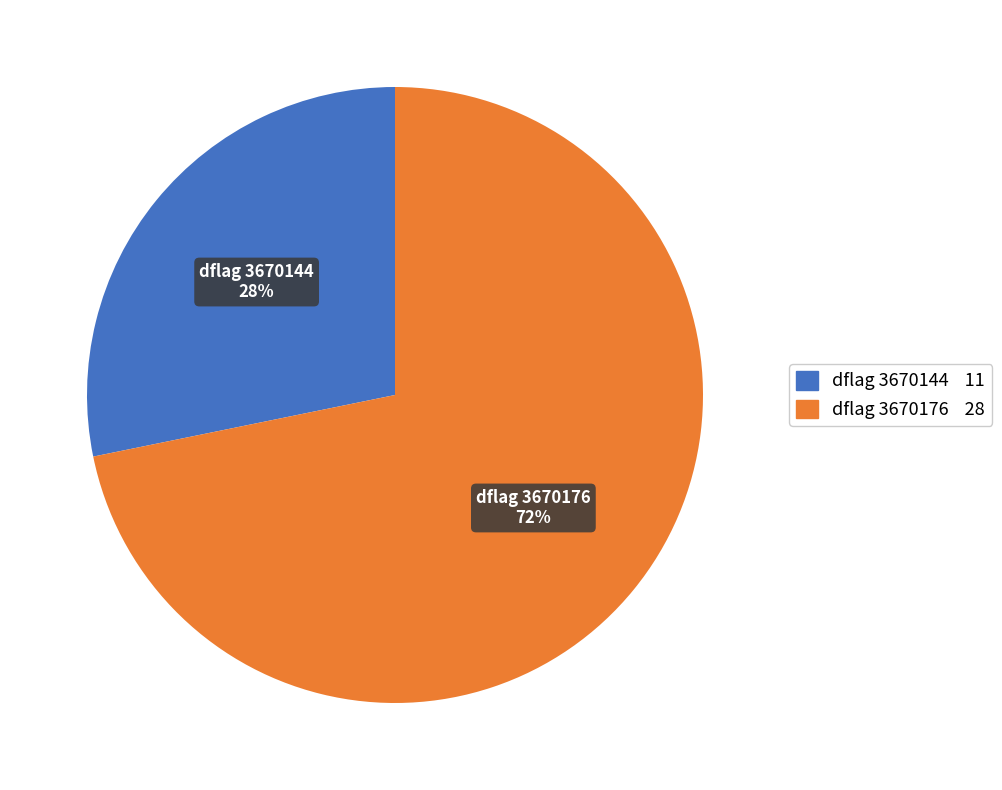

To the nearest percent, what is the difference between the largest and smallest slice percentages?

44%